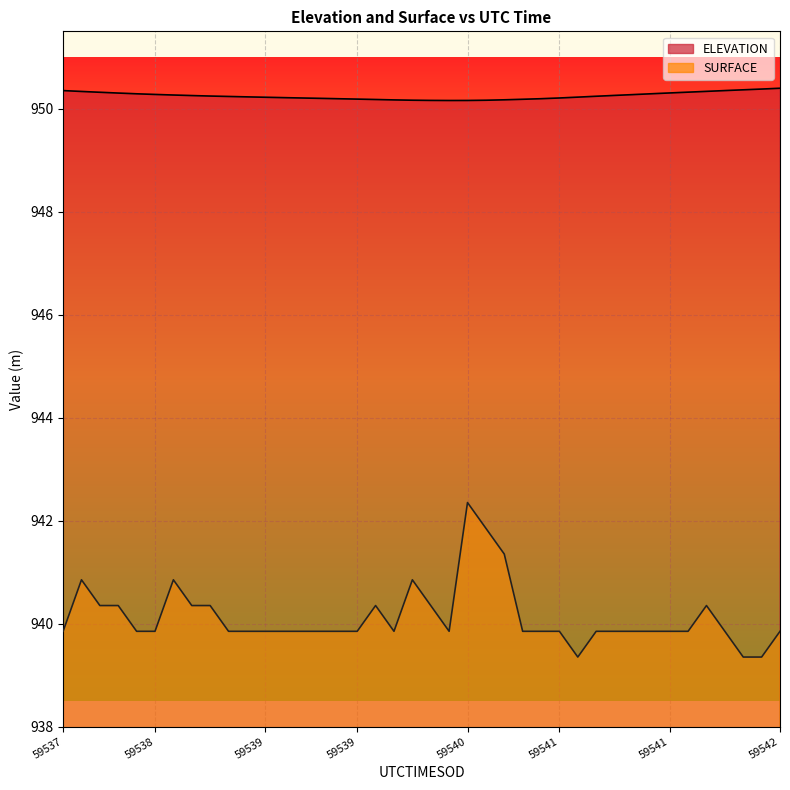

True or false: ELEVATION and SURFACE intersect in this chart.

False